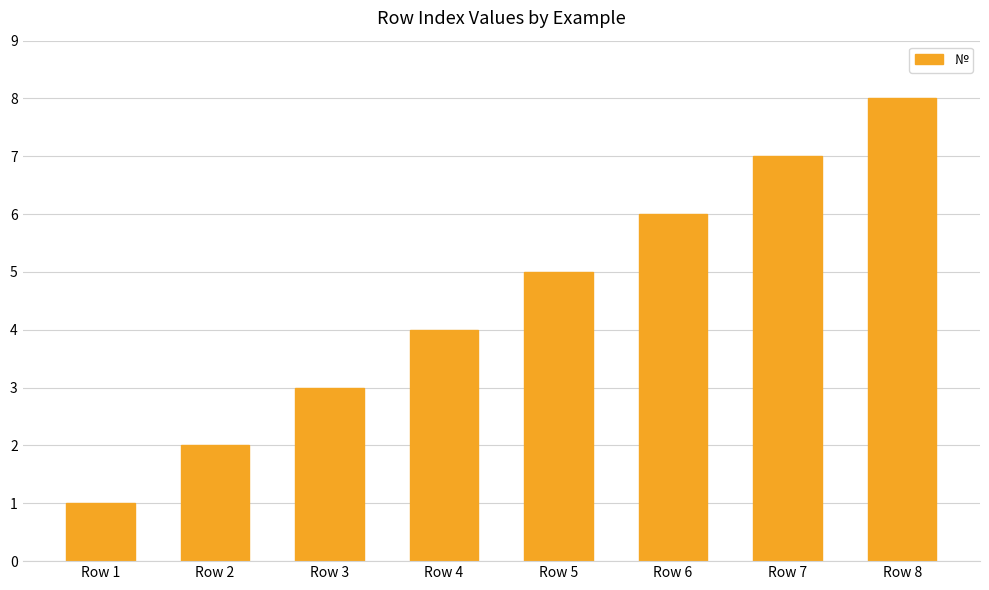

How many bars are there in total?

8